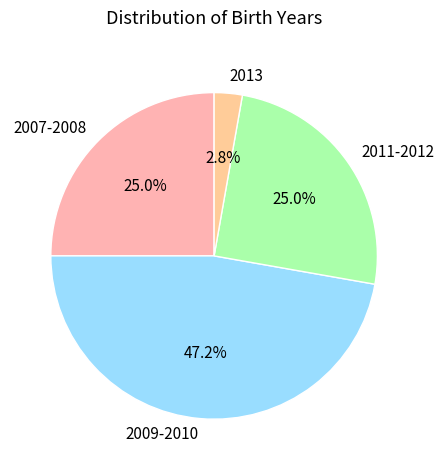

Does any single category account for the majority?

No